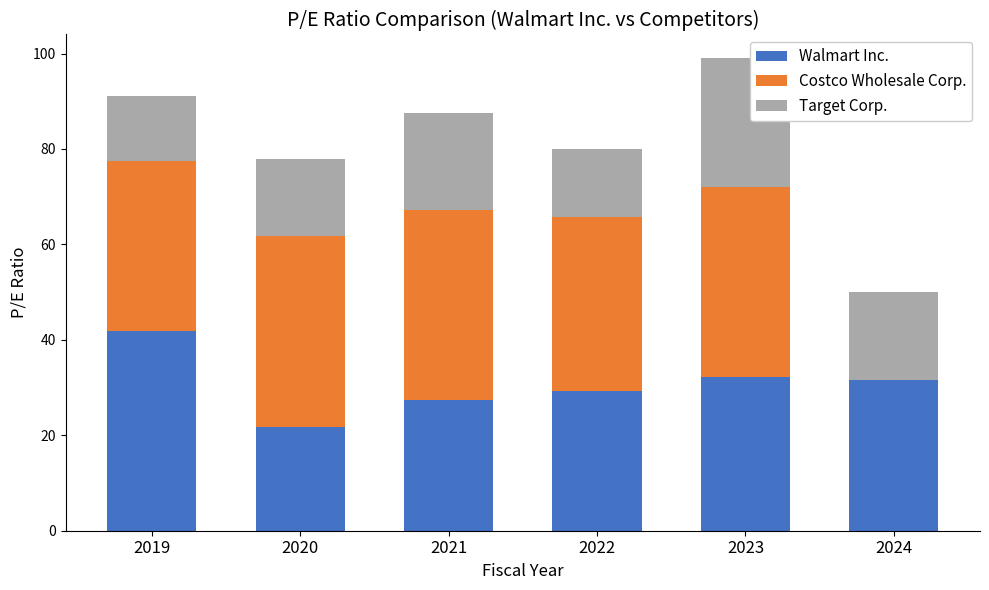

At which category is the sum across all series the highest?

2023